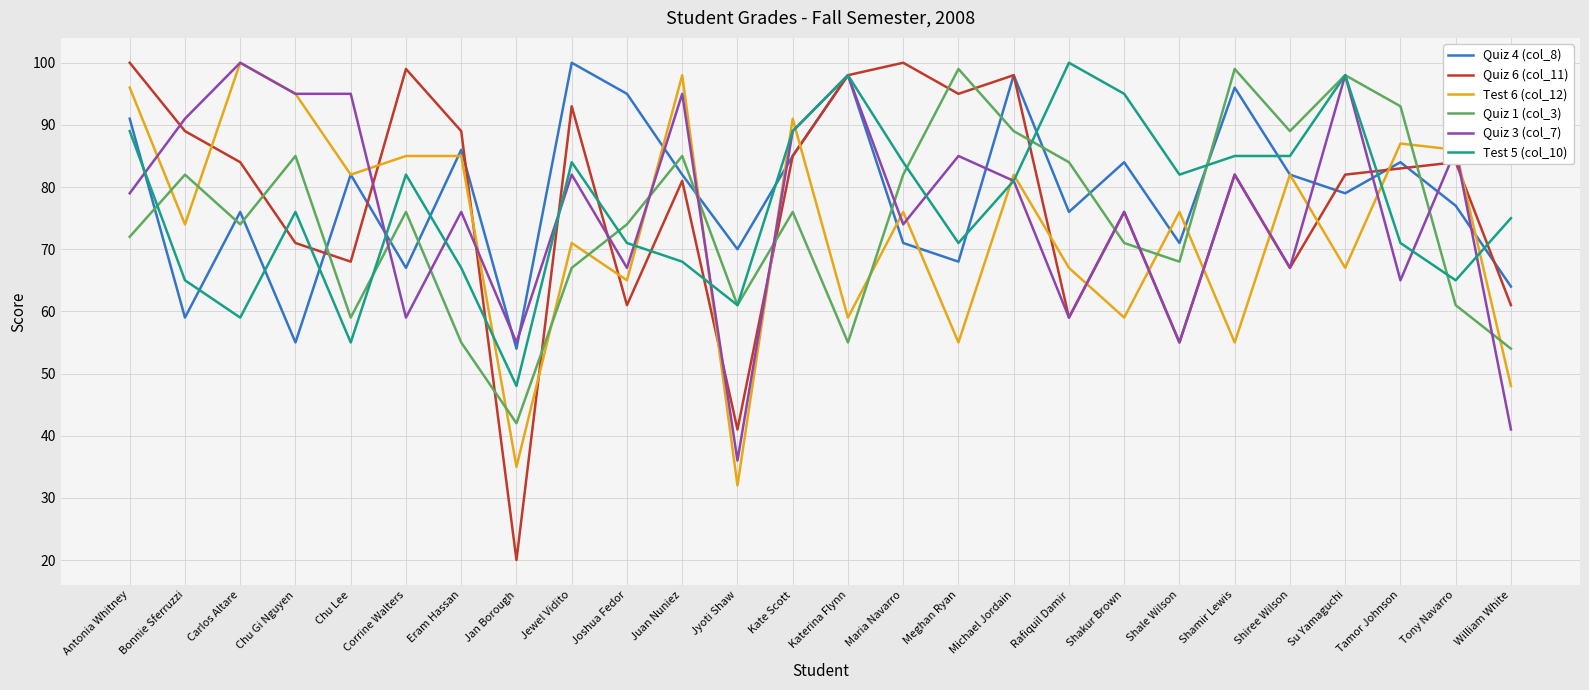

How many lines are shown in the chart?

6